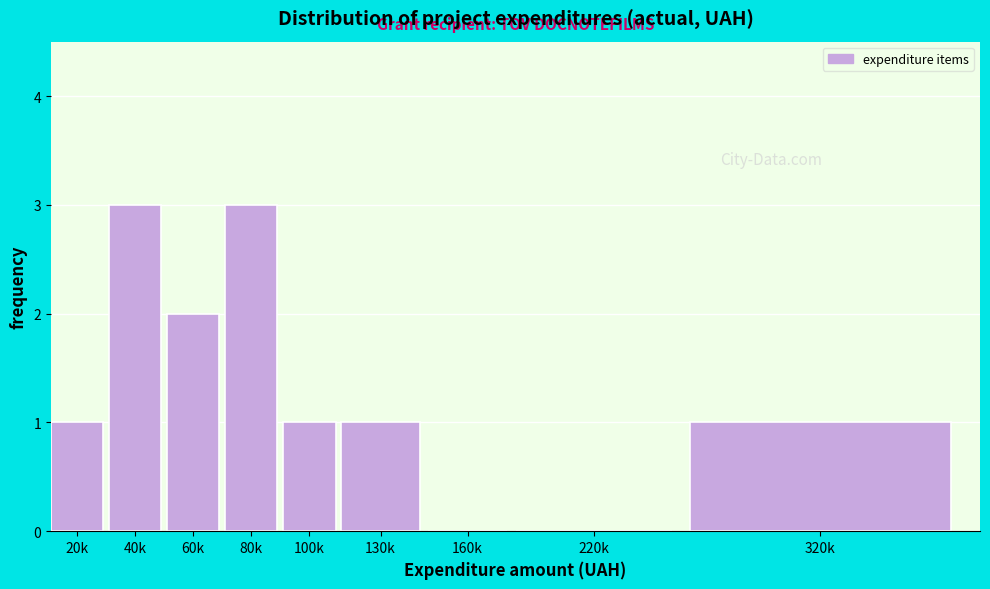

Reading left to right, extract all data points from this chart.

20k=1	40k=3	60k=2	80k=3	100k=1	130k=1	160k=0	220k=0	320k=1